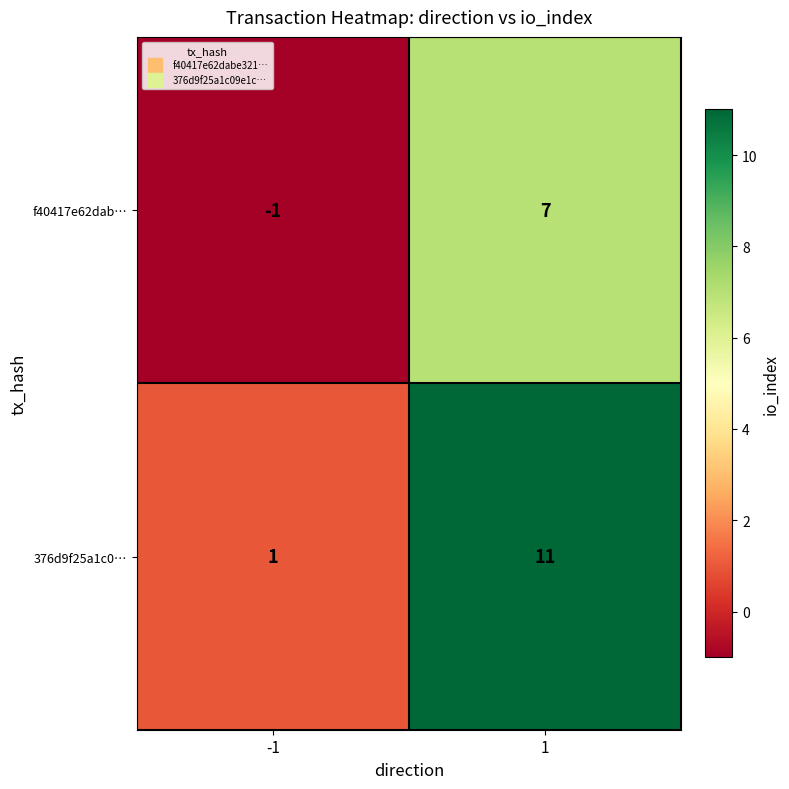

Which category has the highest value across all series?

1